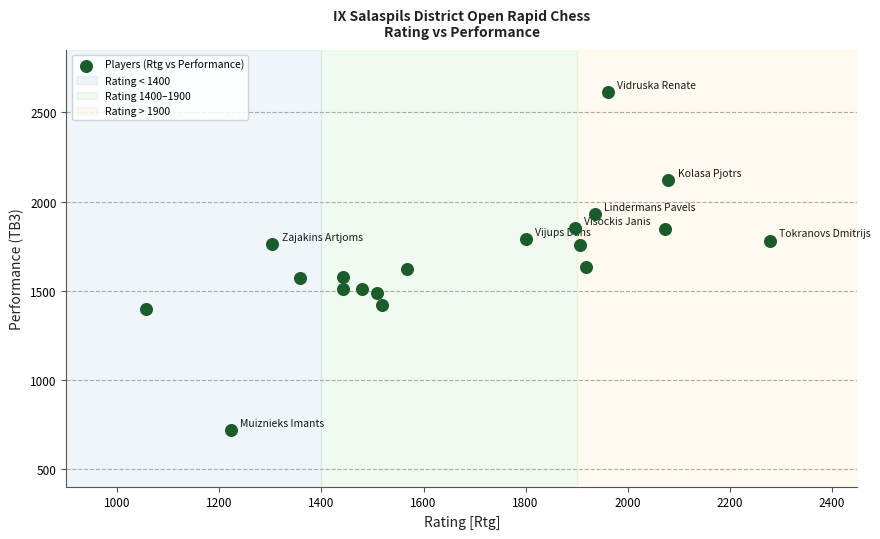

What is the range of X values (max minus min)?

1222